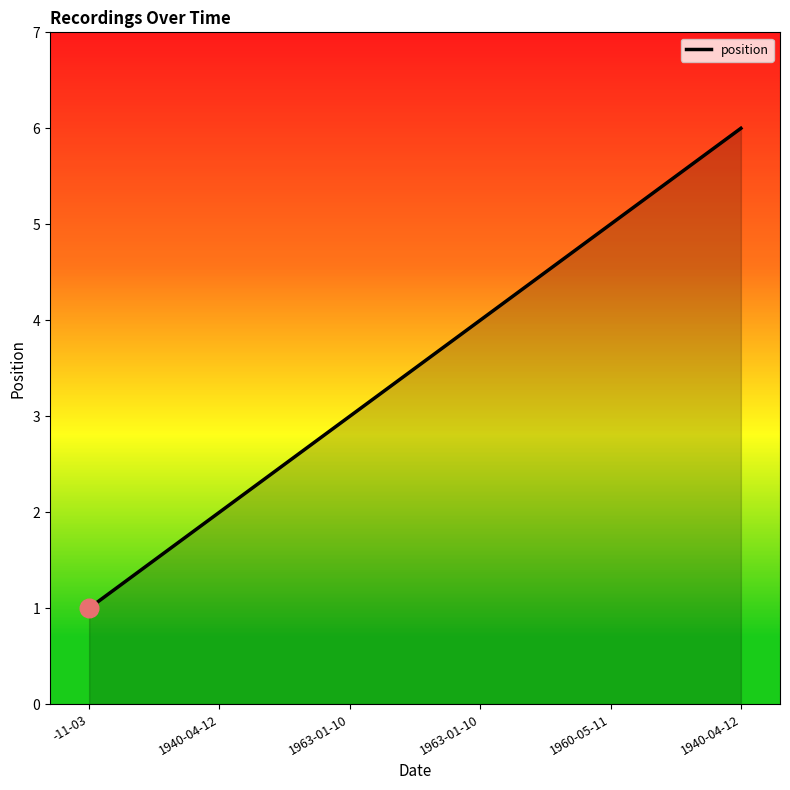

Approximately how many times larger is the value at 1940-04-12 compared to 1963-01-10?

2.0